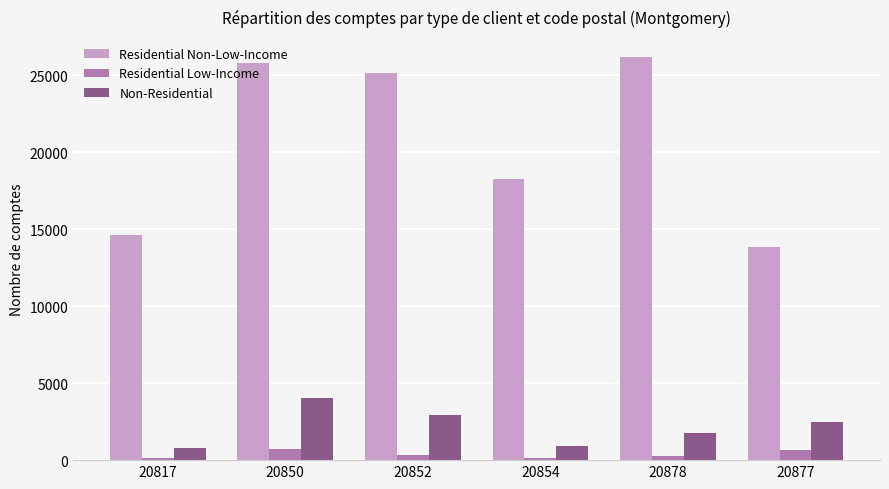

The value of Non-Residential at 20854 is 926. True or false?

True